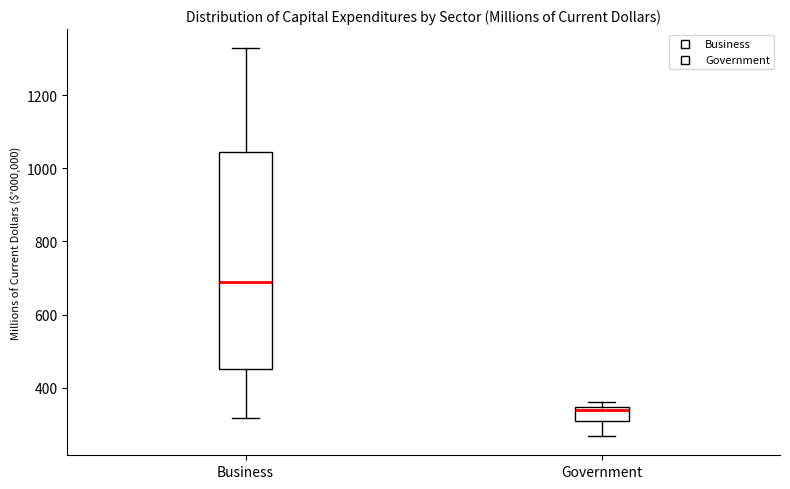

Reading left to right, read every box against the y-axis: the position of its median line, the range the box covers, and the ends of its whiskers. The values are not printed on the chart, so give them approximately, as read against the axis.

Business: median 680, box 460 to 1040, whiskers 320 to 1320
Government: median 340 (just below the box's upper edge), box 300 to 340, whiskers 260 to 360